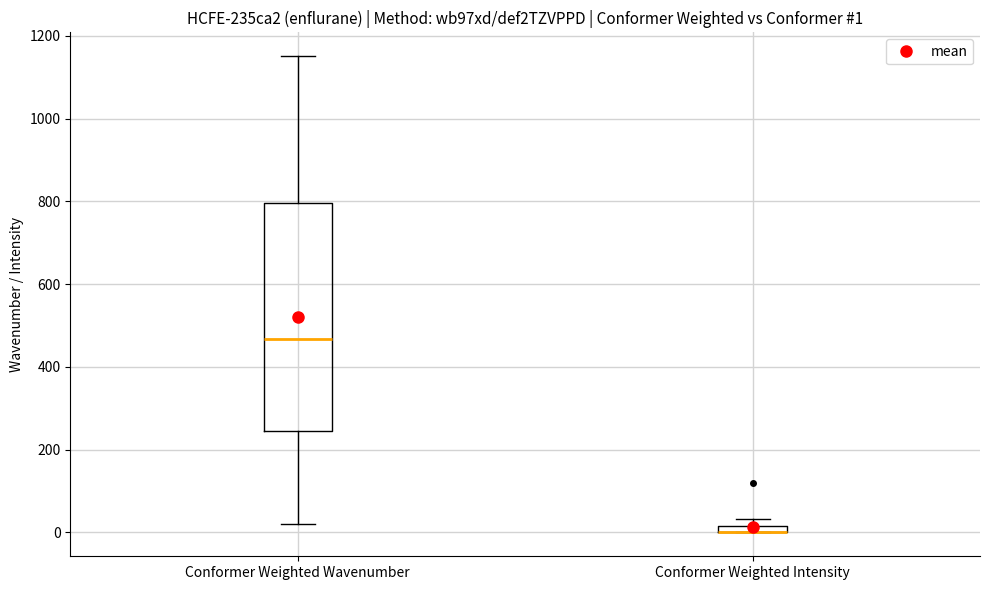

Comparing the boxes themselves (not the whiskers), which one is the tallest?

Conformer Weighted Wavenumber